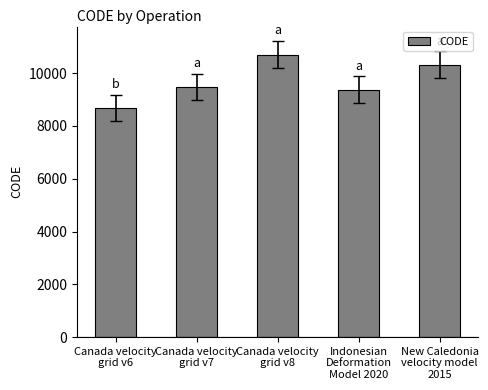

What is the maximum value shown in the chart?

10707